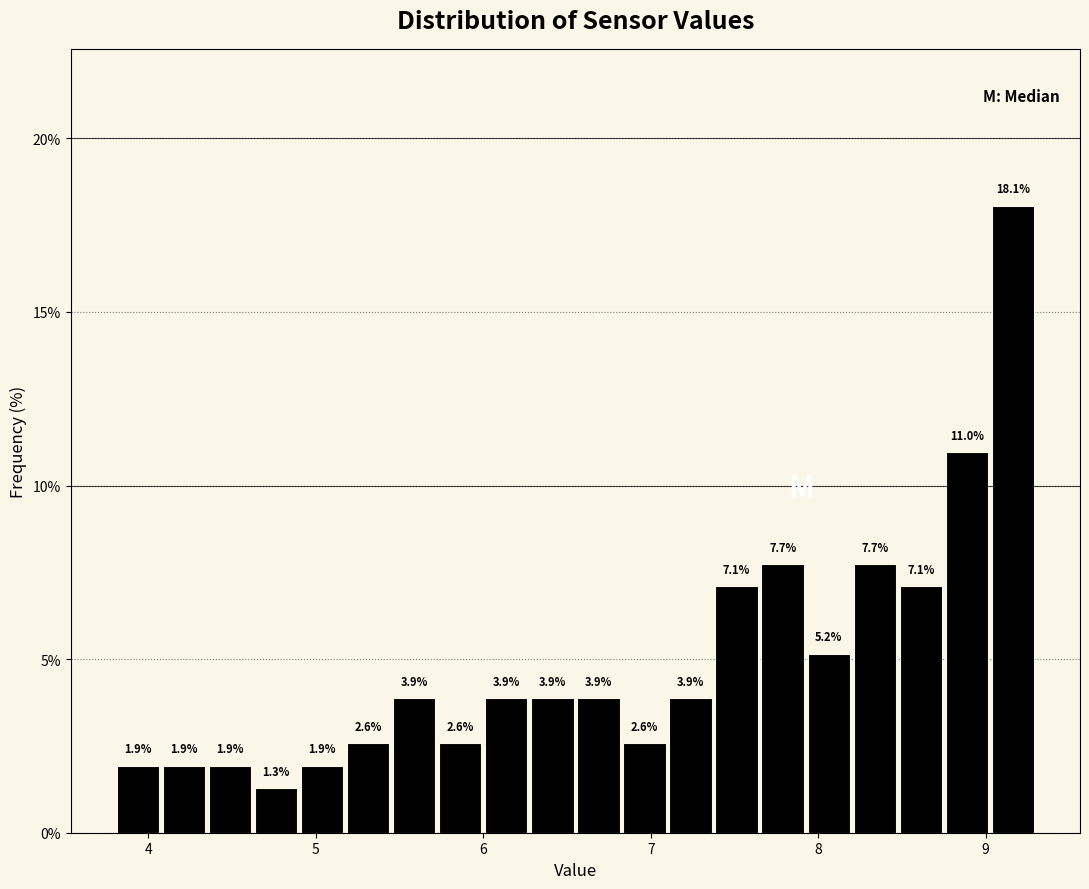

Read against the x-axis, roughly where is the centre of the tallest bar?

9.2